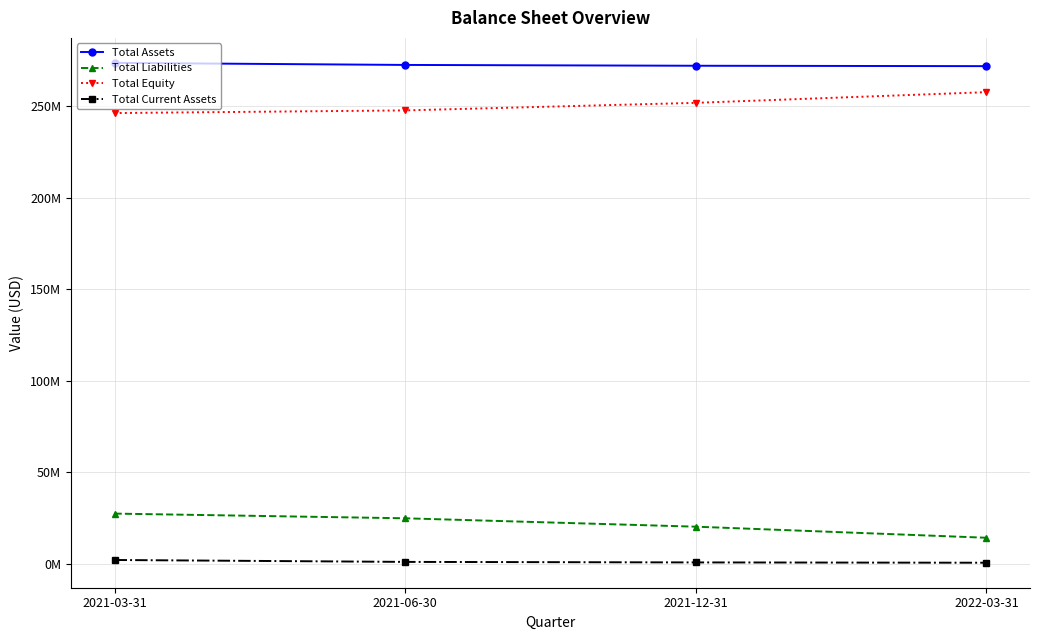

Reading left to right, what are all the values shown in this chart?

Total Assets: 2021-03-31=273671584	2021-06-30=272550197	2021-12-31=272104717	2022-03-31=271888721
Total Liabilities: 2021-03-31=27411632	2021-06-30=24849787	2021-12-31=20265246	2022-03-31=14212720
Total Equity: 2021-03-31=246259952	2021-06-30=247700410	2021-12-31=251839471	2022-03-31=257676001
Total Current Assets: 2021-03-31=2066291	2021-06-30=1022892	2021-12-31=736198	2022-03-31=567490